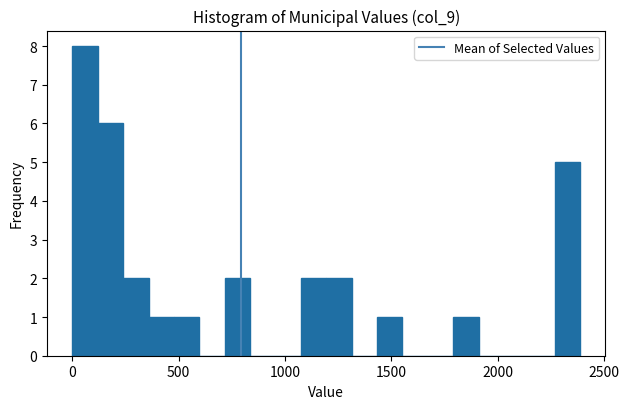

Read against the x-axis, roughly where is the centre of the tallest bar?

50